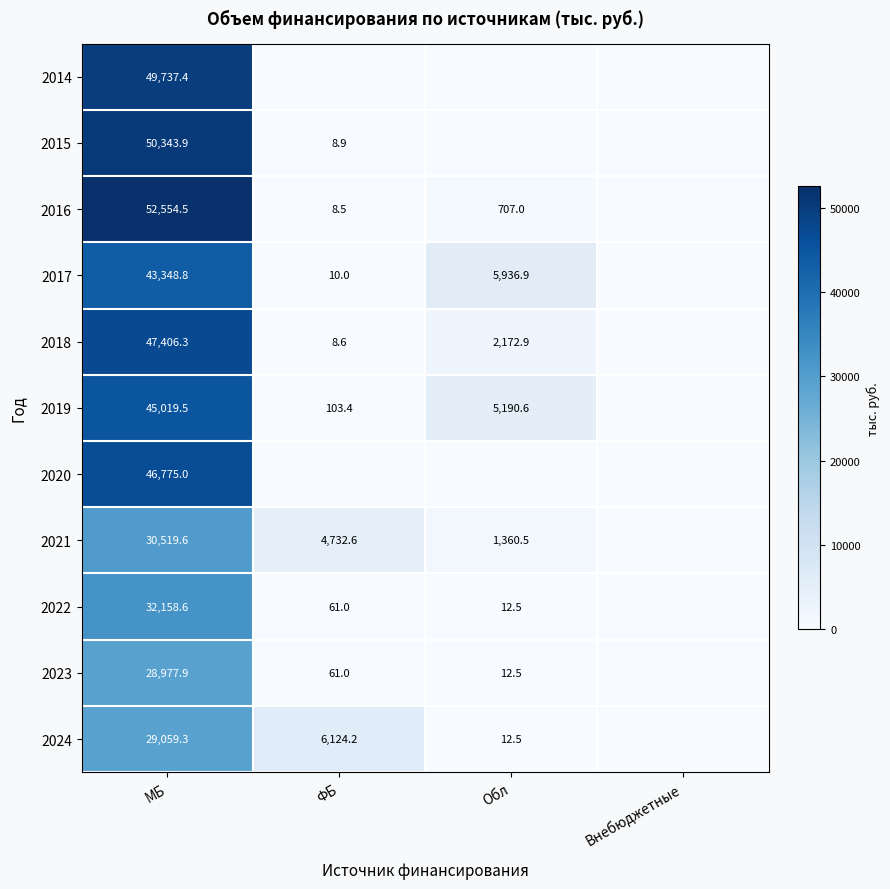

At which category is the sum across all series the highest?

МБ